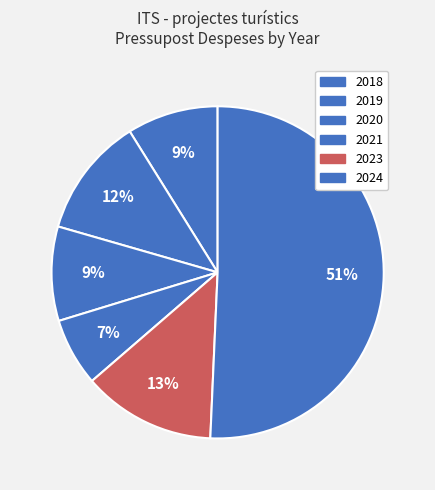

To the nearest percent, what portion does 2018 represent?

9%